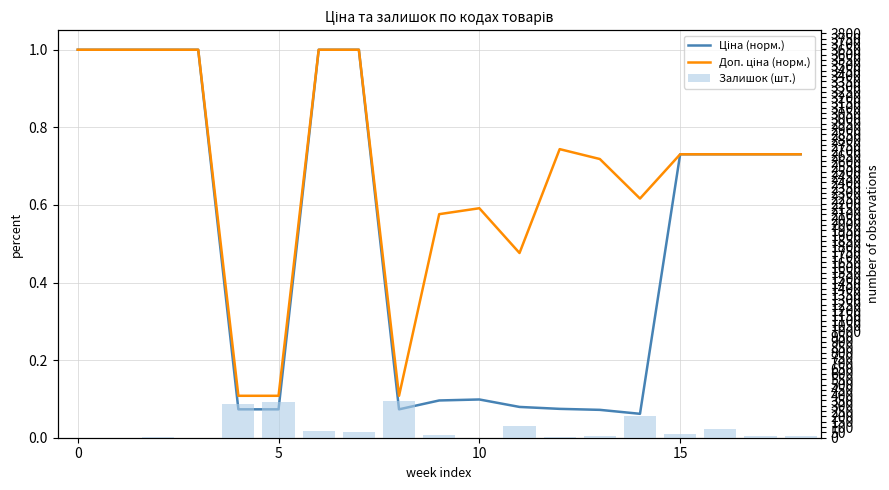

Between 14 and 18, which series saw the biggest shift?

Залишок (шт.)